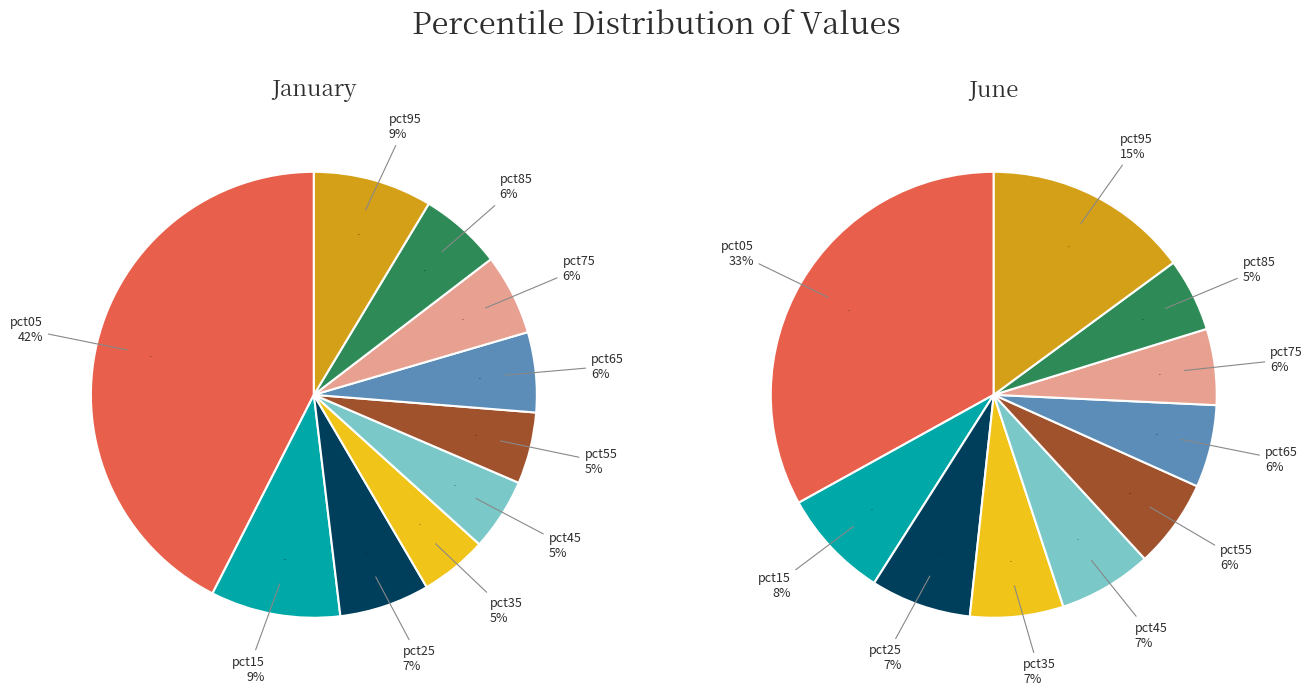

Is the sum of pct05 and pct15 greater than half?

Yes